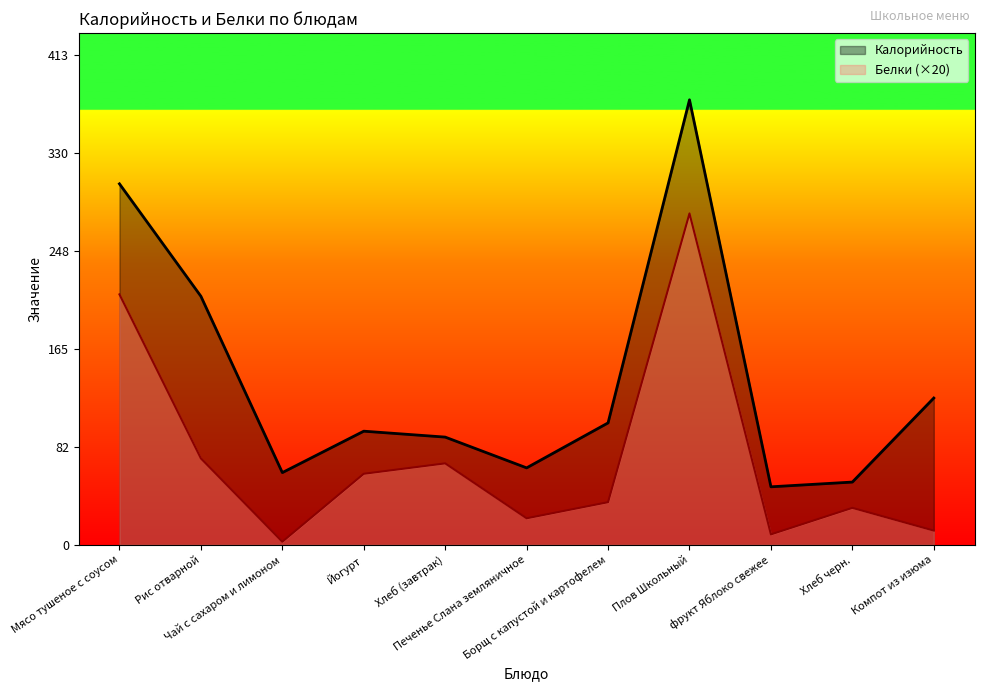

What is the minimum value for Калорийность?

49.0